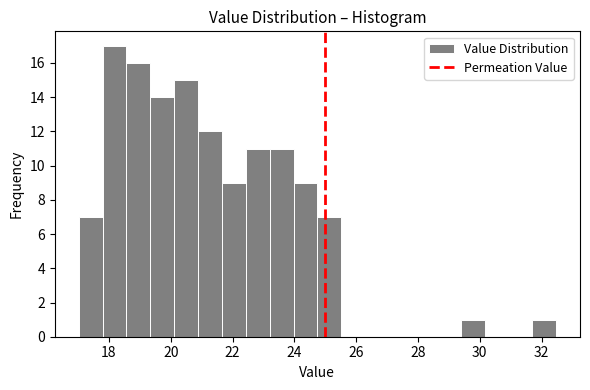

Around what value on the x-axis is the tallest bar? Give the approximate position of its centre, as read against the axis.

18.2